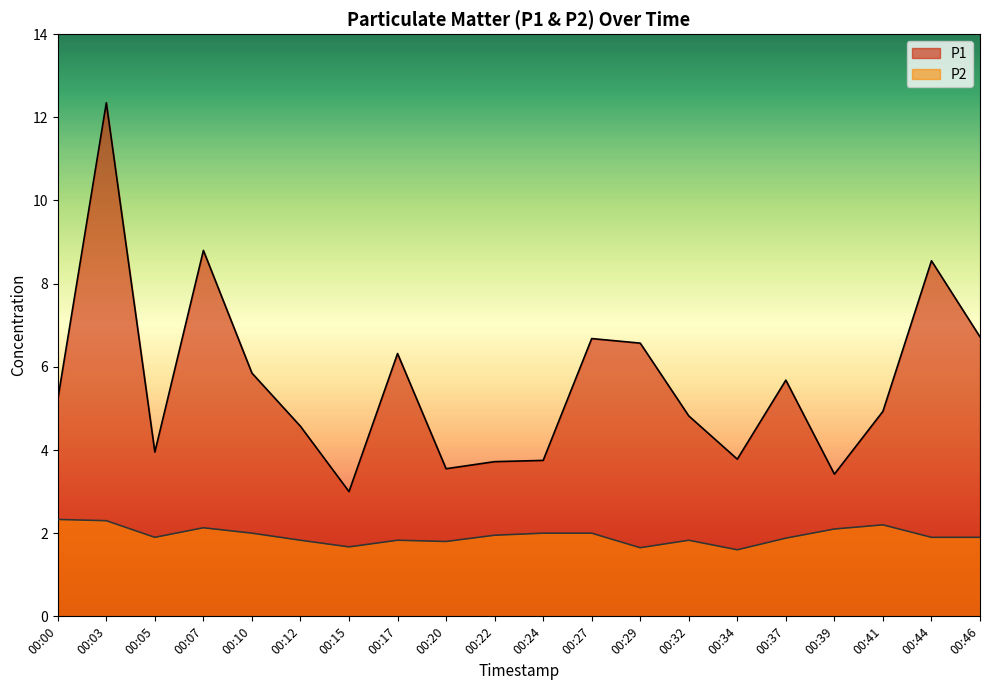

Rank the categories by P1 value from lowest to highest.

00:15, 00:39, 00:20, 00:22, 00:24, 00:34, 00:05, 00:12, 00:32, 00:41, 00:00, 00:37, 00:10, 00:17, 00:29, 00:27, 00:46, 00:44, 00:07, 00:03